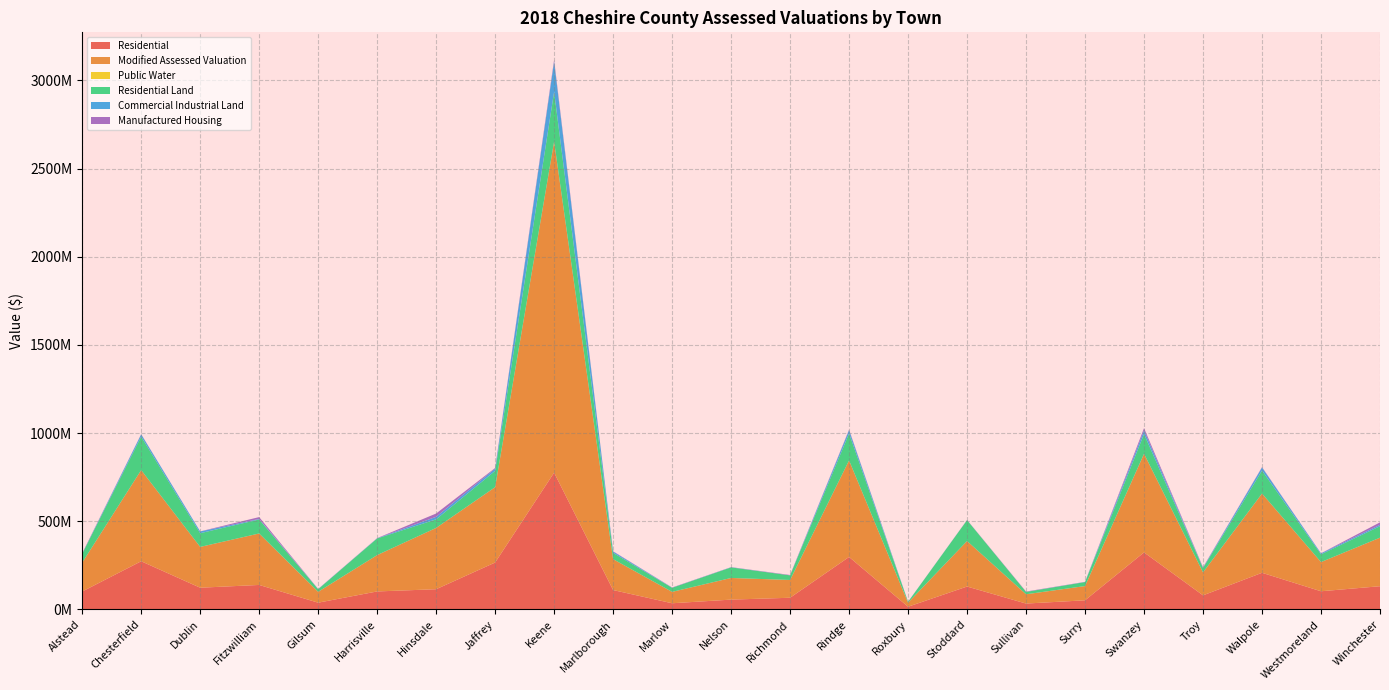

Reading left to right, transcribe all the data shown in this chart.

Residential: 101774380	273368300	123340119	139043619	38500153	102213013	114813748	266184976	775970700	110019650	35231530	55875106	66423100	297696725	15567000	130021880	33525300	51955000	323609669	80036055	207953036	103224800	131841484
Modified Assessed Valuation: 163681936	517213700	231339831	291926384	61606129	206064023	347643446	427443221	1877585459	175312902	64577175	122810371	100811752	547444538	22976810	258129470	52675909	80793852	559192755	130399553	449450178	165536233	275279460
Public Water: 0	0	0	0	0	0	0	0	0	0	0	0	0	0	0	0	0	0	229500	0	0	0	0
Residential Land: 50170000	189545940	77779100	79305800	14816200	94339800	48590810	92229351	281927300	35726200	23046900	59902700	26124700	152986029	4980300	118309460	13415300	22646600	111413707	24186901	130408500	44026400	65102800
Commercial Industrial Land: 738900	12827200	9965800	3089400	709000	1176100	14419490	12545449	171894600	7401100	603300	944400	0	18722296	212800	536000	318700	750900	20669559	2148800	17560600	5360600	8131300
Manufactured Housing: 2494800	1193000	366800	10478400	836900	810800	18609348	3865800	9479400	1688070	1251970	697200	2220600	3235400	295300	777390	1858800	650300	13225080	2616800	1990200	434100	13660900